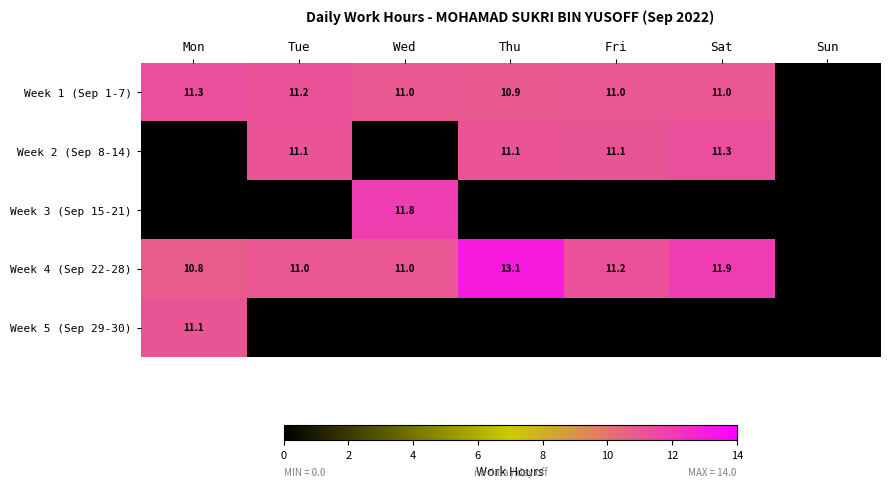

Is it true that Week 2 (Sep 8-14) equals 18.2 at Tue?

False